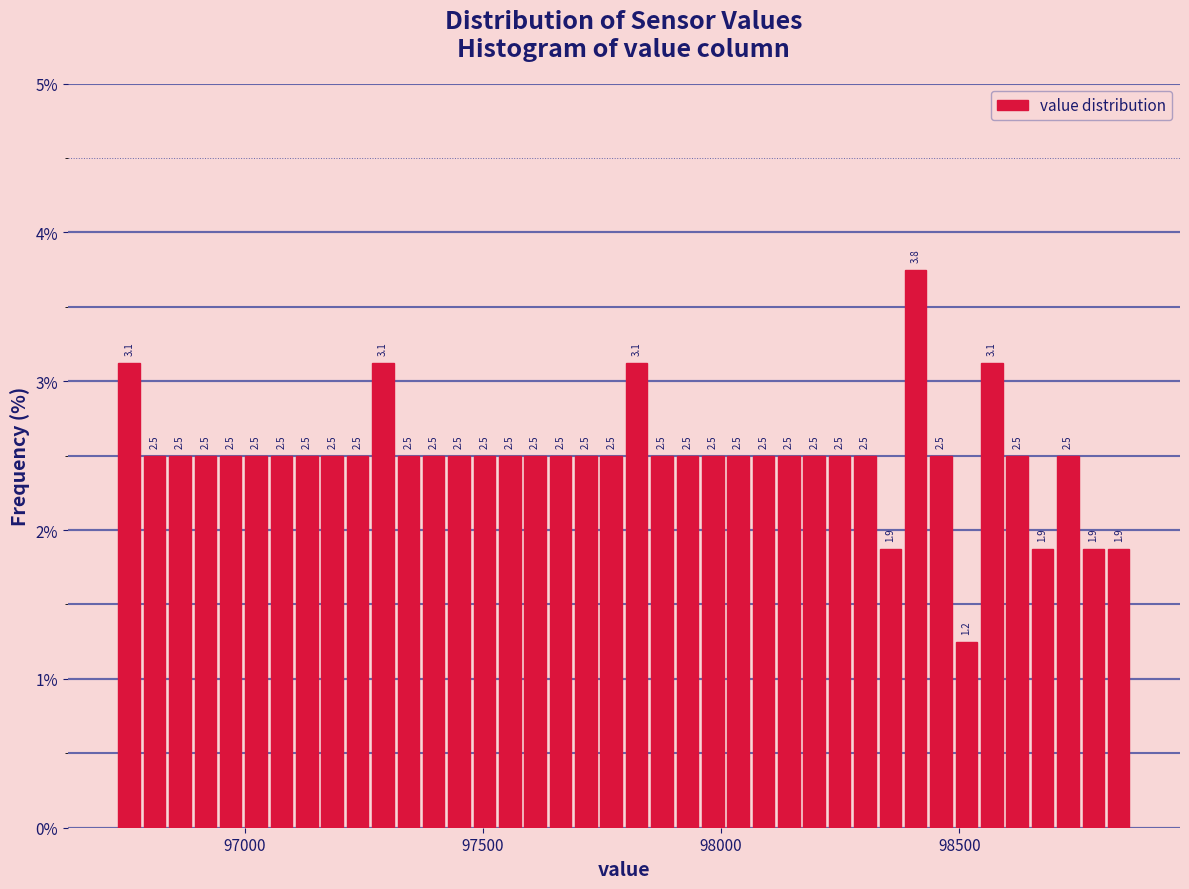

Around what value on the x-axis is the tallest bar? Give the approximate position of its centre, as read against the axis.

98400